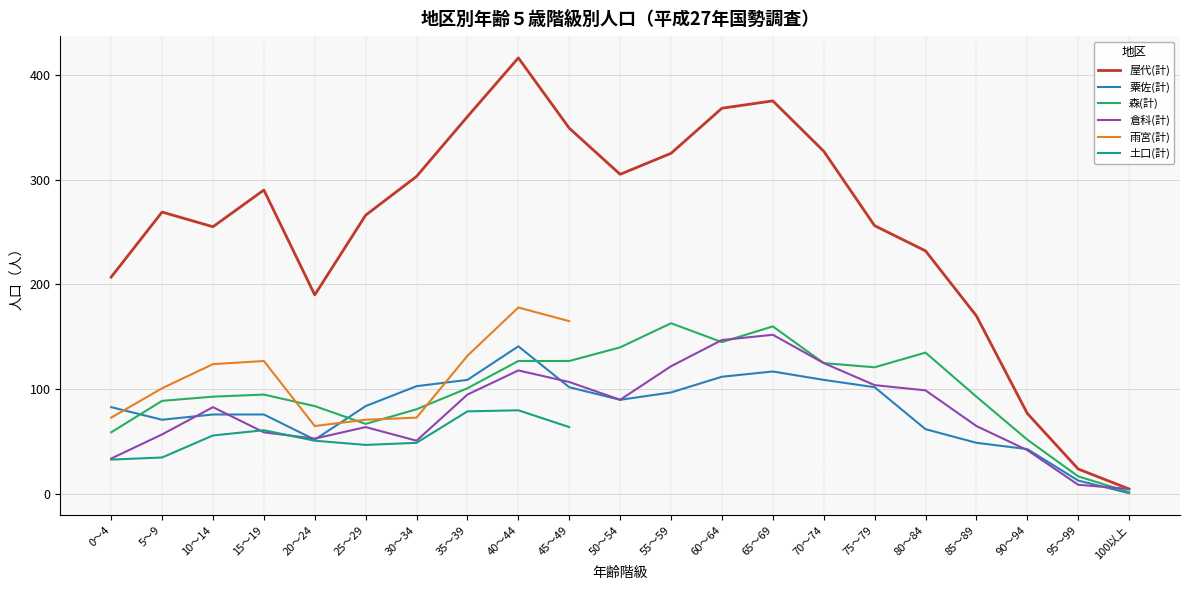

True or false: 屋代(計) and 倉科(計) intersect in this chart.

False